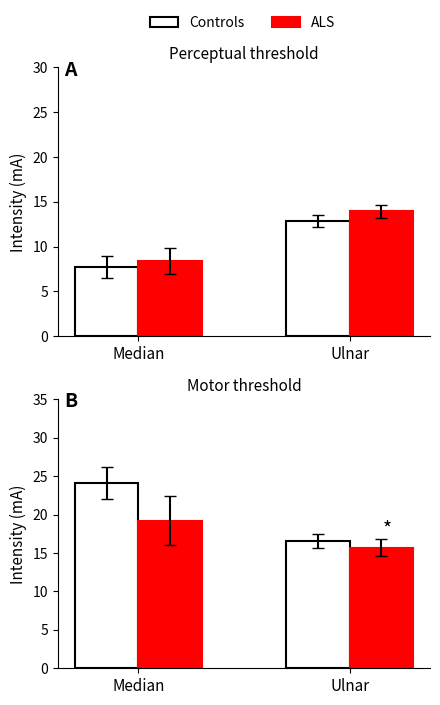

Is it true that ALS equals 15.7 at Ulnar?

True